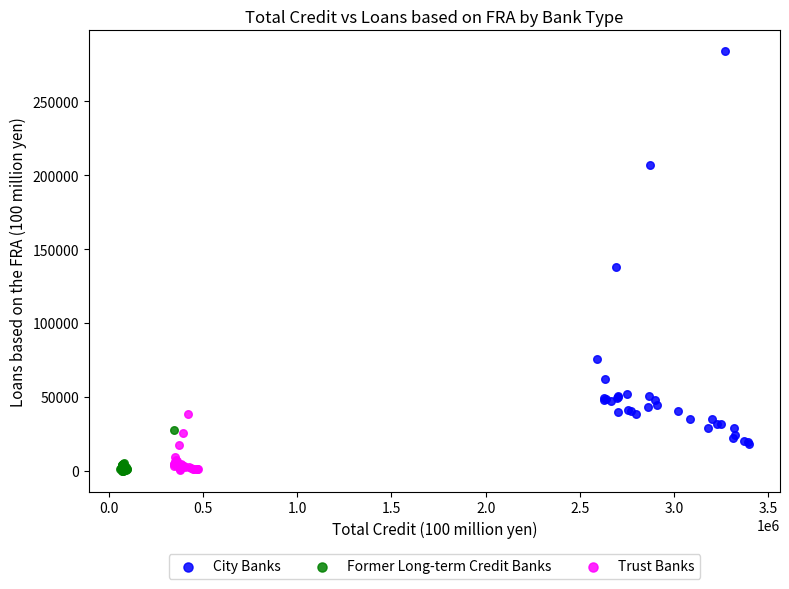

Which series has the widest spread of Y values?

City Banks